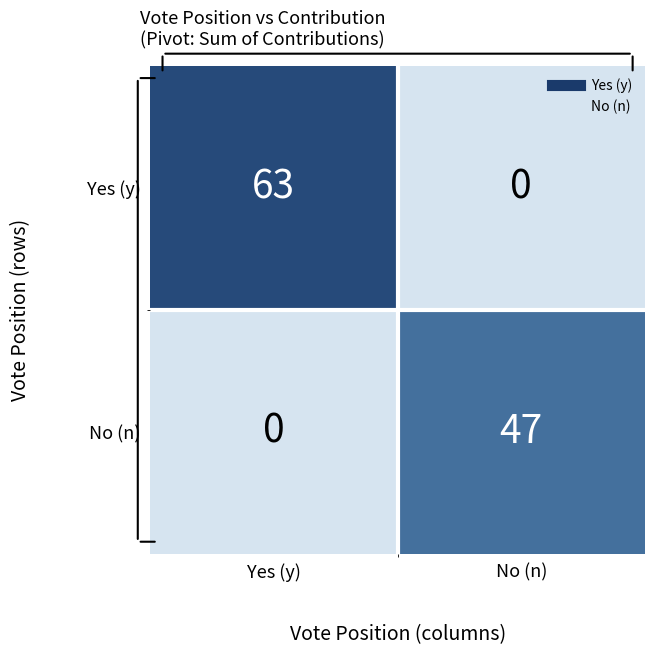

How many values in No (n) are above zero?

1